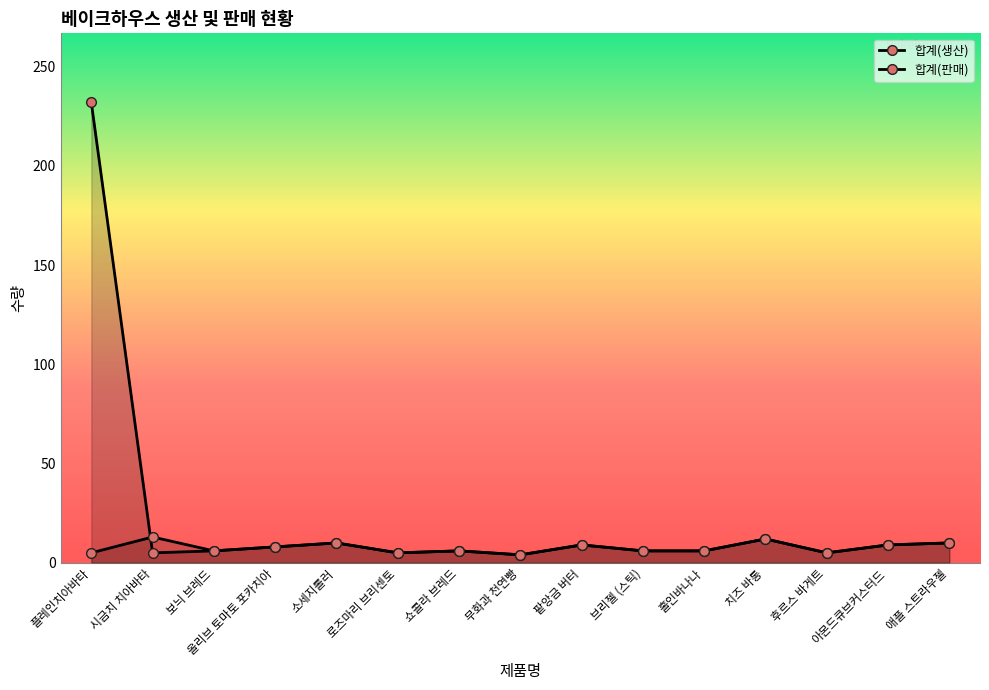

True or false: 합계(판매) and 합계(생산) cross at least once.

True